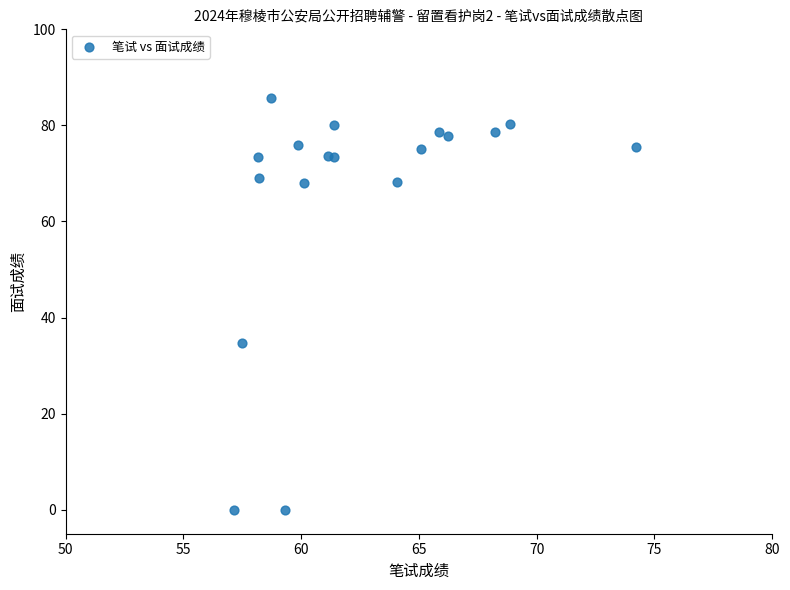

What Y value in the scatter plot is closest to 42?

34.8